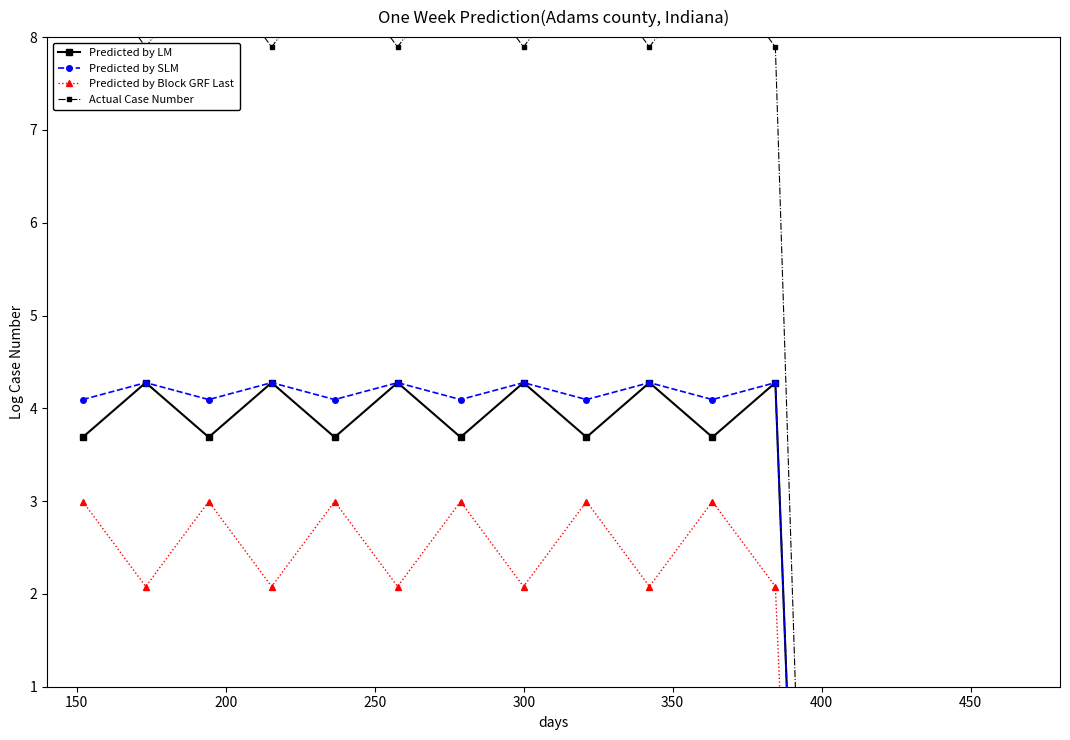

How many lines are shown in the chart?

4